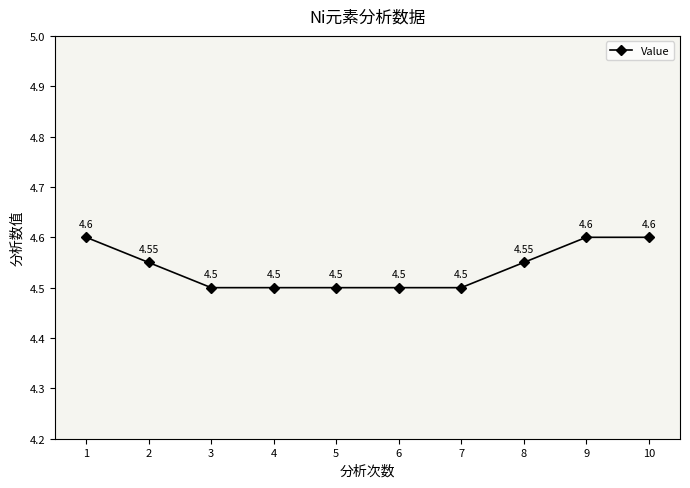

True or false: the data shows 4.5 at 5.

True